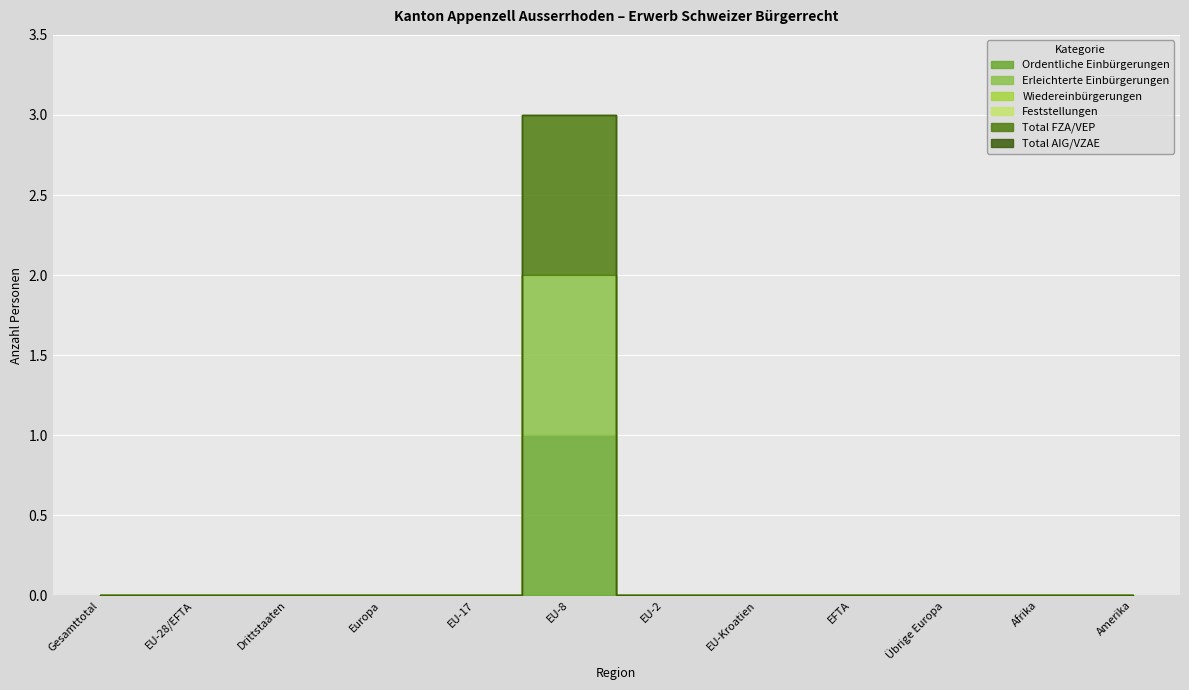

How many lines are shown in the chart?

6